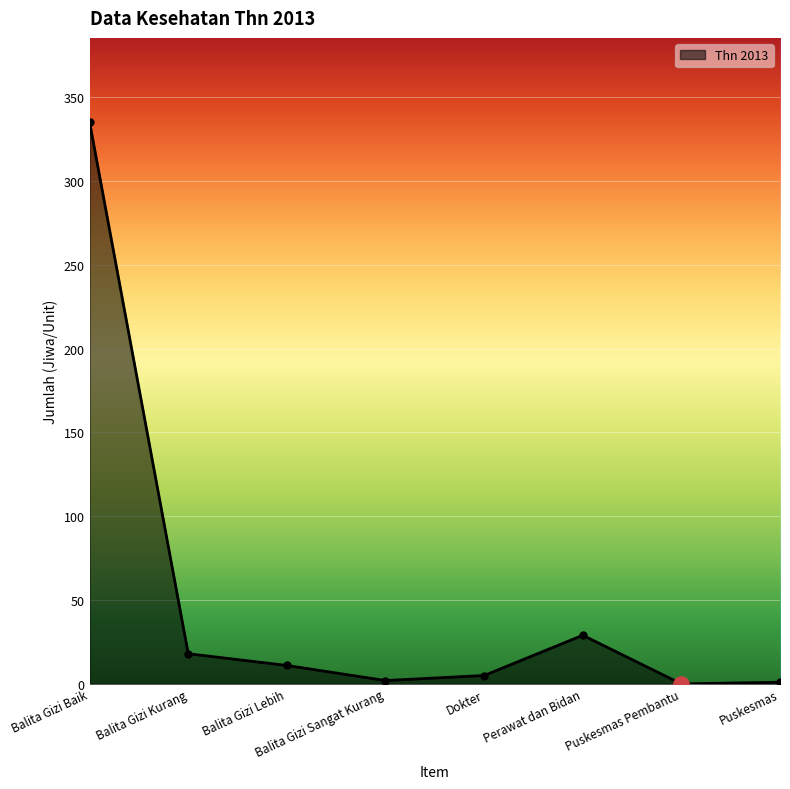

What is the change in value from Balita Gizi Lebih to Perawat dan Bidan?

+18